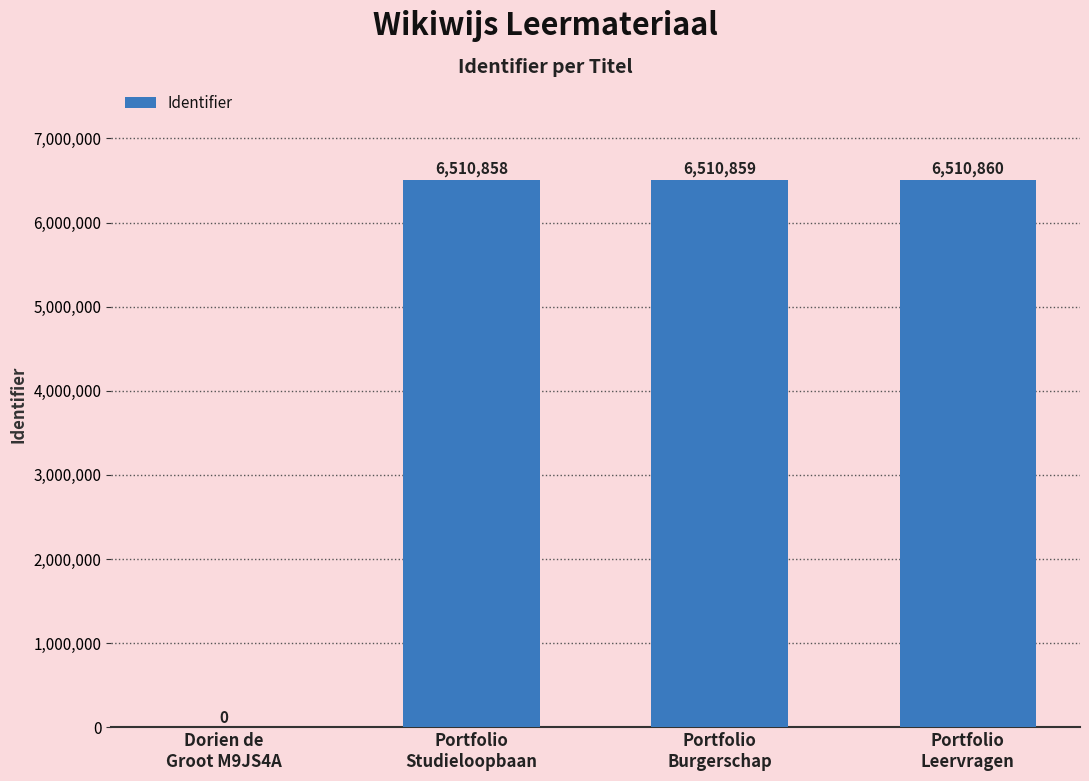

What is the sum of all values?

19532577